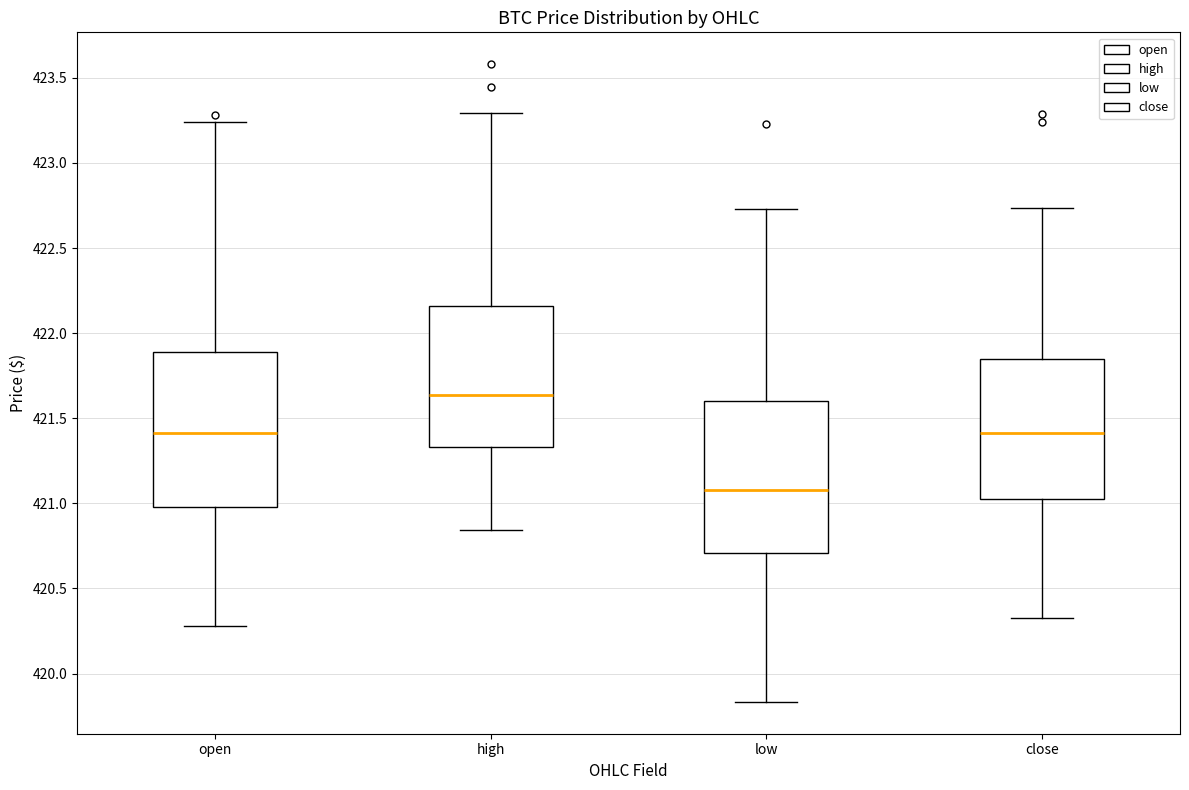

Reading left to right, read every box against the y-axis: the position of its median line, the range the box covers, and the ends of its whiskers. The values are not printed on the chart, so give them approximately, as read against the axis.

open: median 421.40, box 421.00 to 421.90, whiskers 420.30 to 423.25
high: median 421.65, box 421.35 to 422.15, whiskers 420.85 to 423.30
low: median 421.10, box 420.70 to 421.60, whiskers 419.85 to 422.75
close: median 421.40, box 421.05 to 421.85, whiskers 420.35 to 422.75